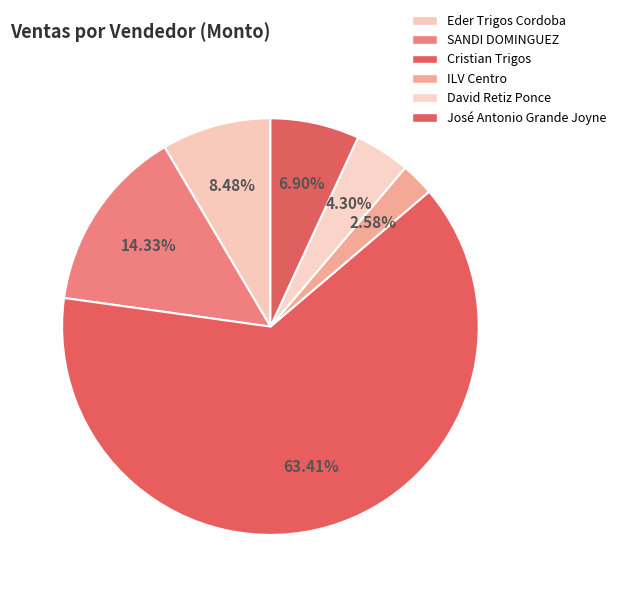

Count the number of slices in the pie.

6